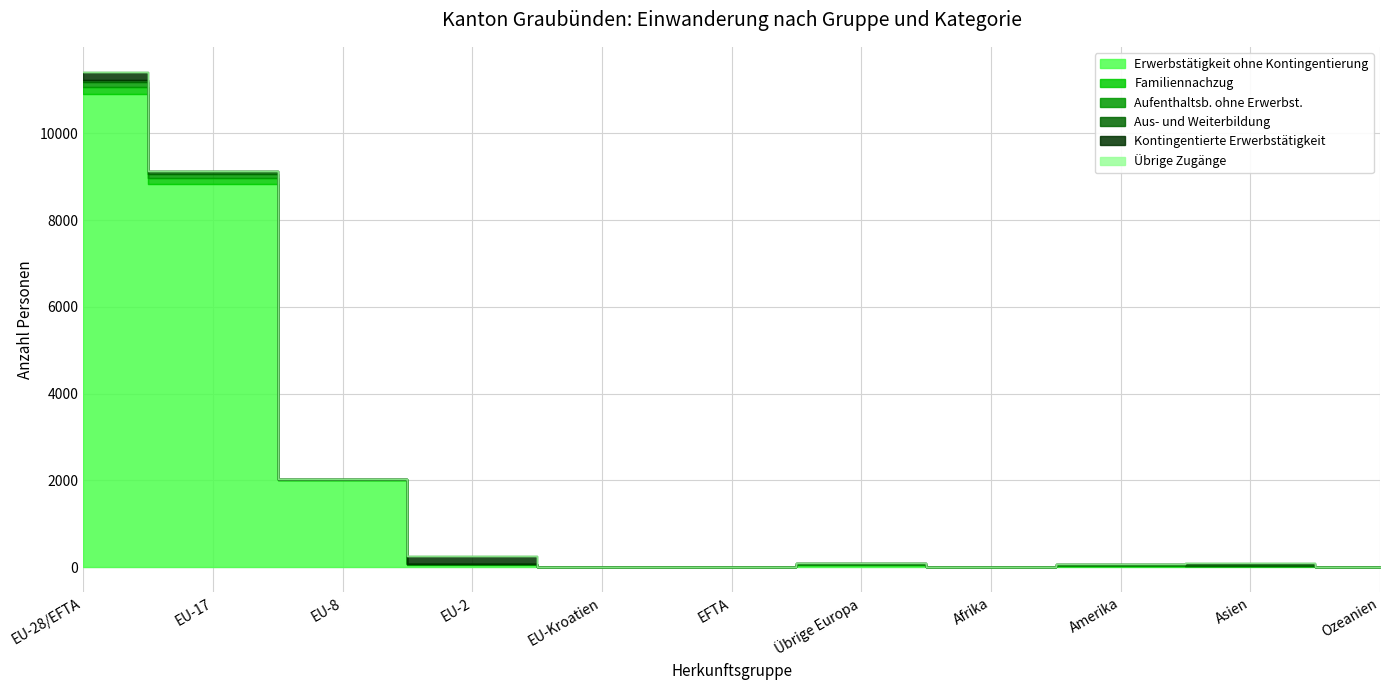

What is the sum of the Aus- und Weiterbildung values at EU-28/EFTA and EU-8?

69